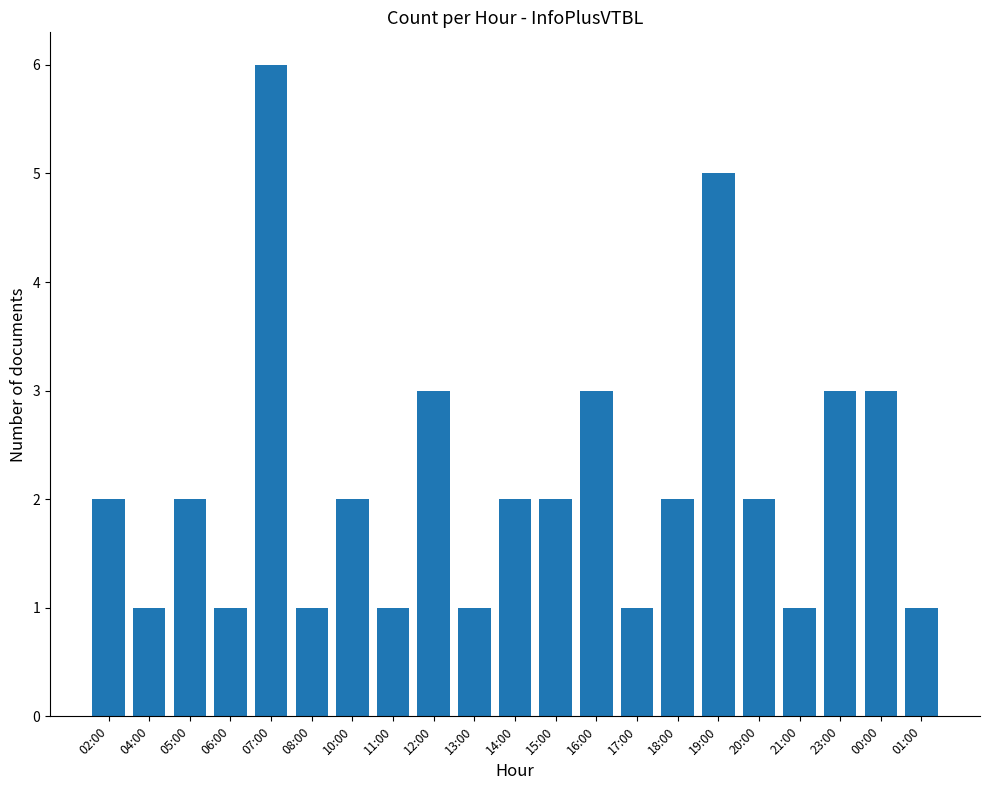

Between 07:00 and 16:00, which is larger?

07:00